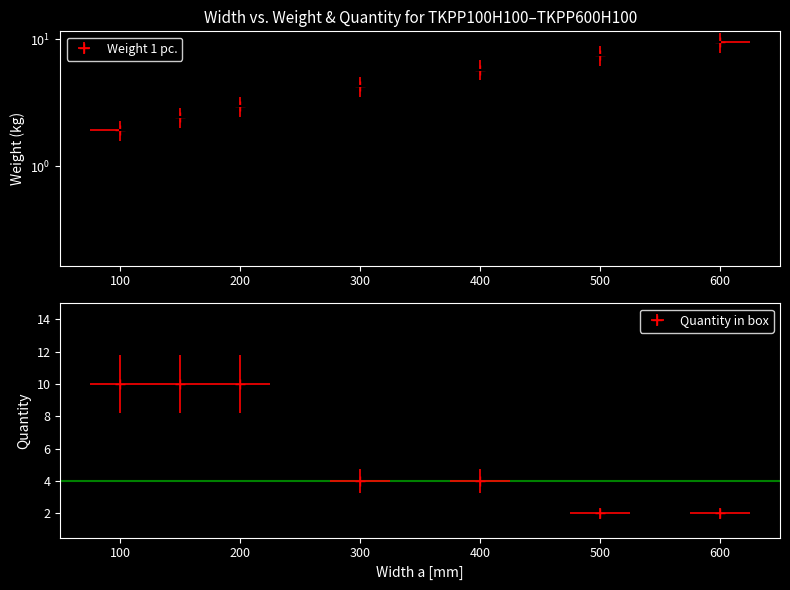

At how many categories does at least one series exceed 9?

4